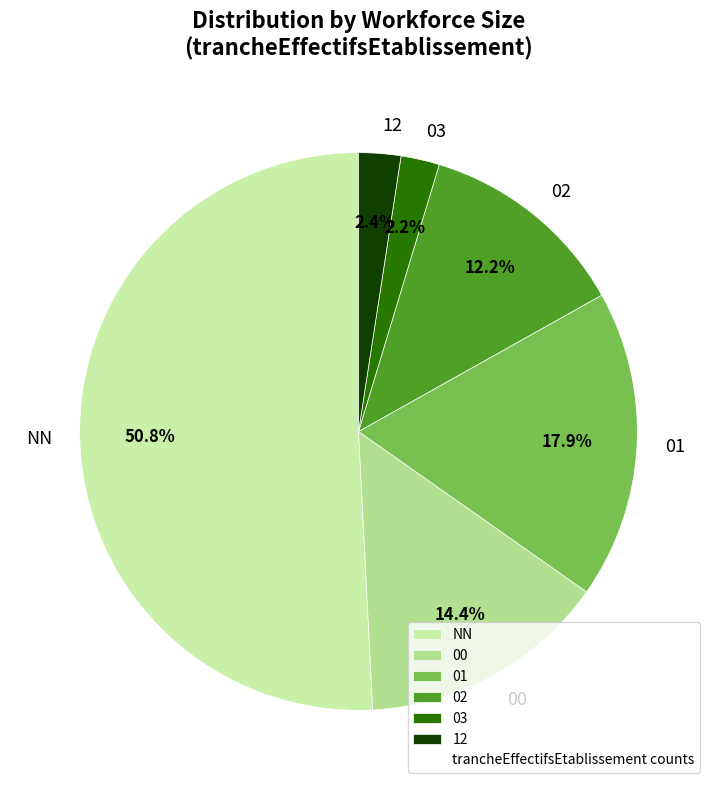

To the nearest percent, what is the combined percentage of 03 and 12?

5%